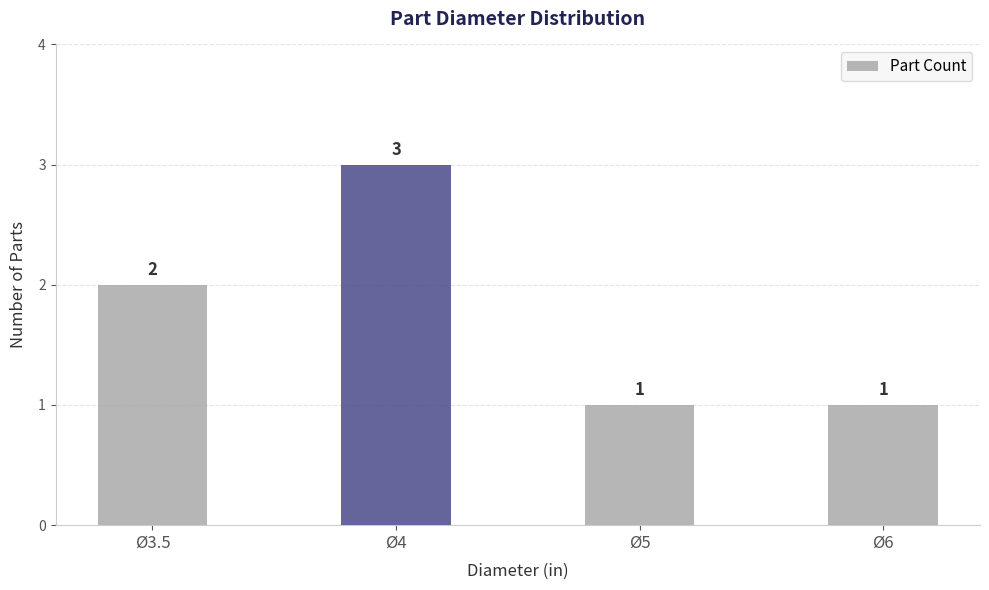

Count the values in the range 1 to 3.

4